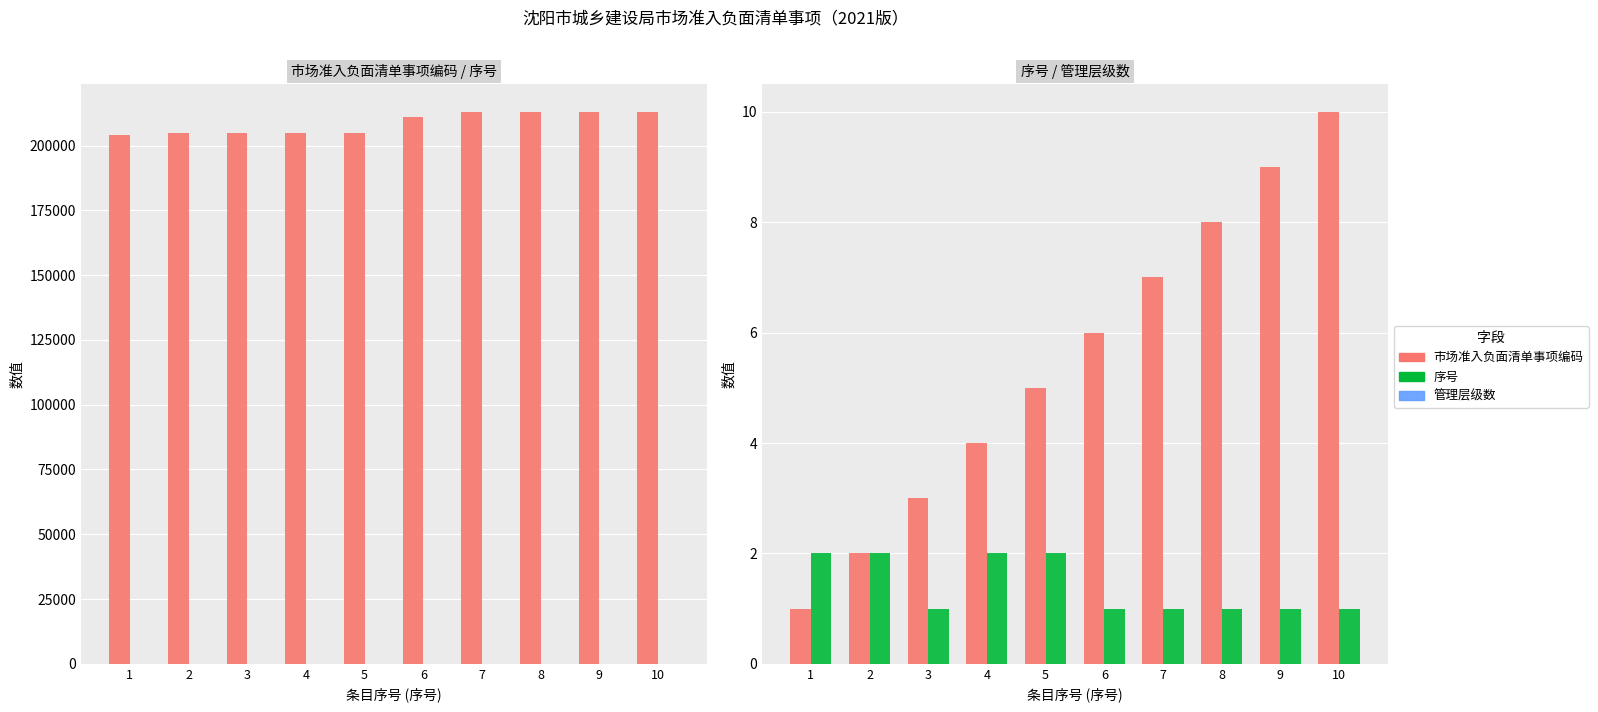

What are all the series names shown in the legend?

市场准入负面清单事项编码, 序号, 管理层级数